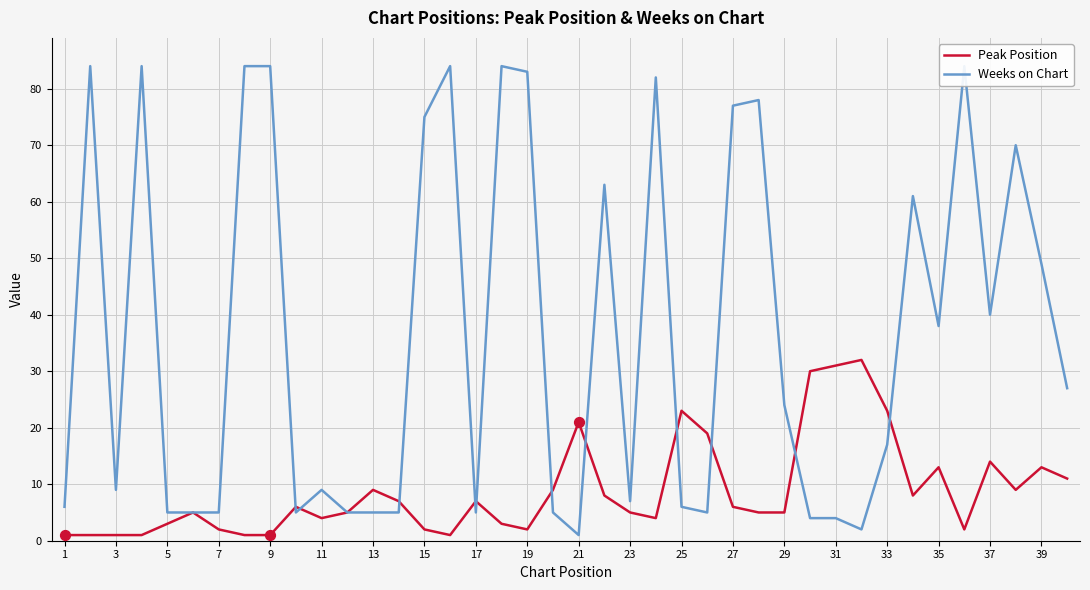

Which series has the widest spread of Y values?

Weeks on Chart